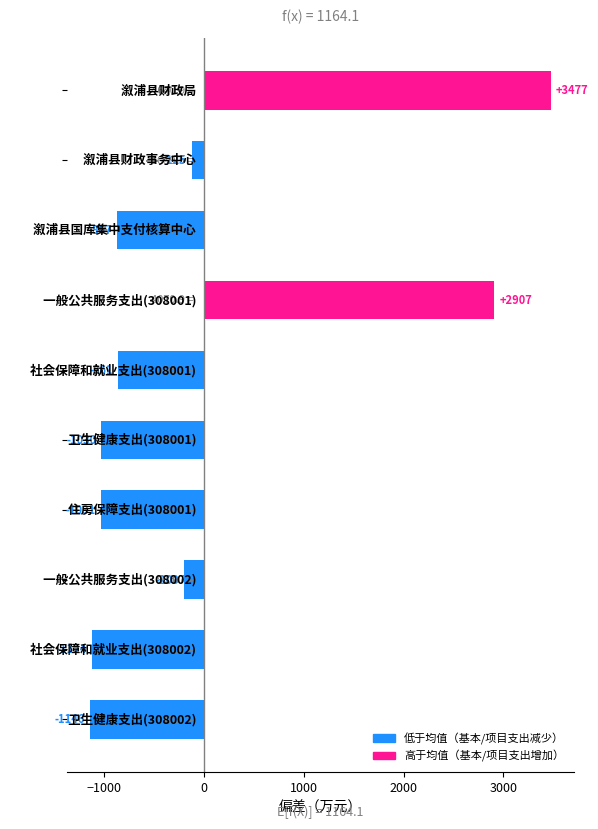

What is the greatest value displayed?

3476.9